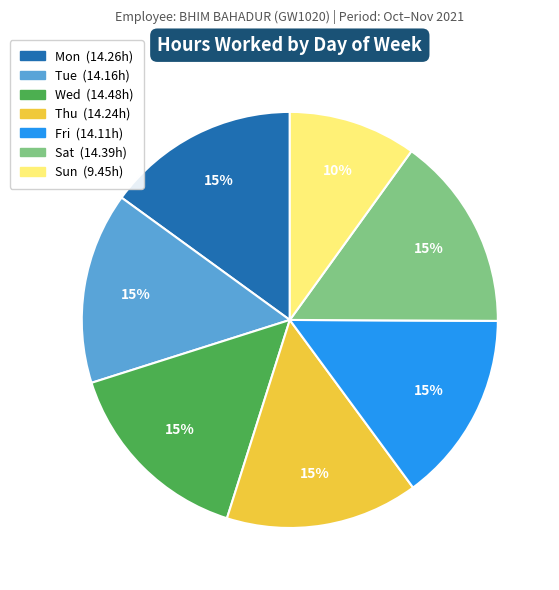

Count the number of slices in the pie.

7